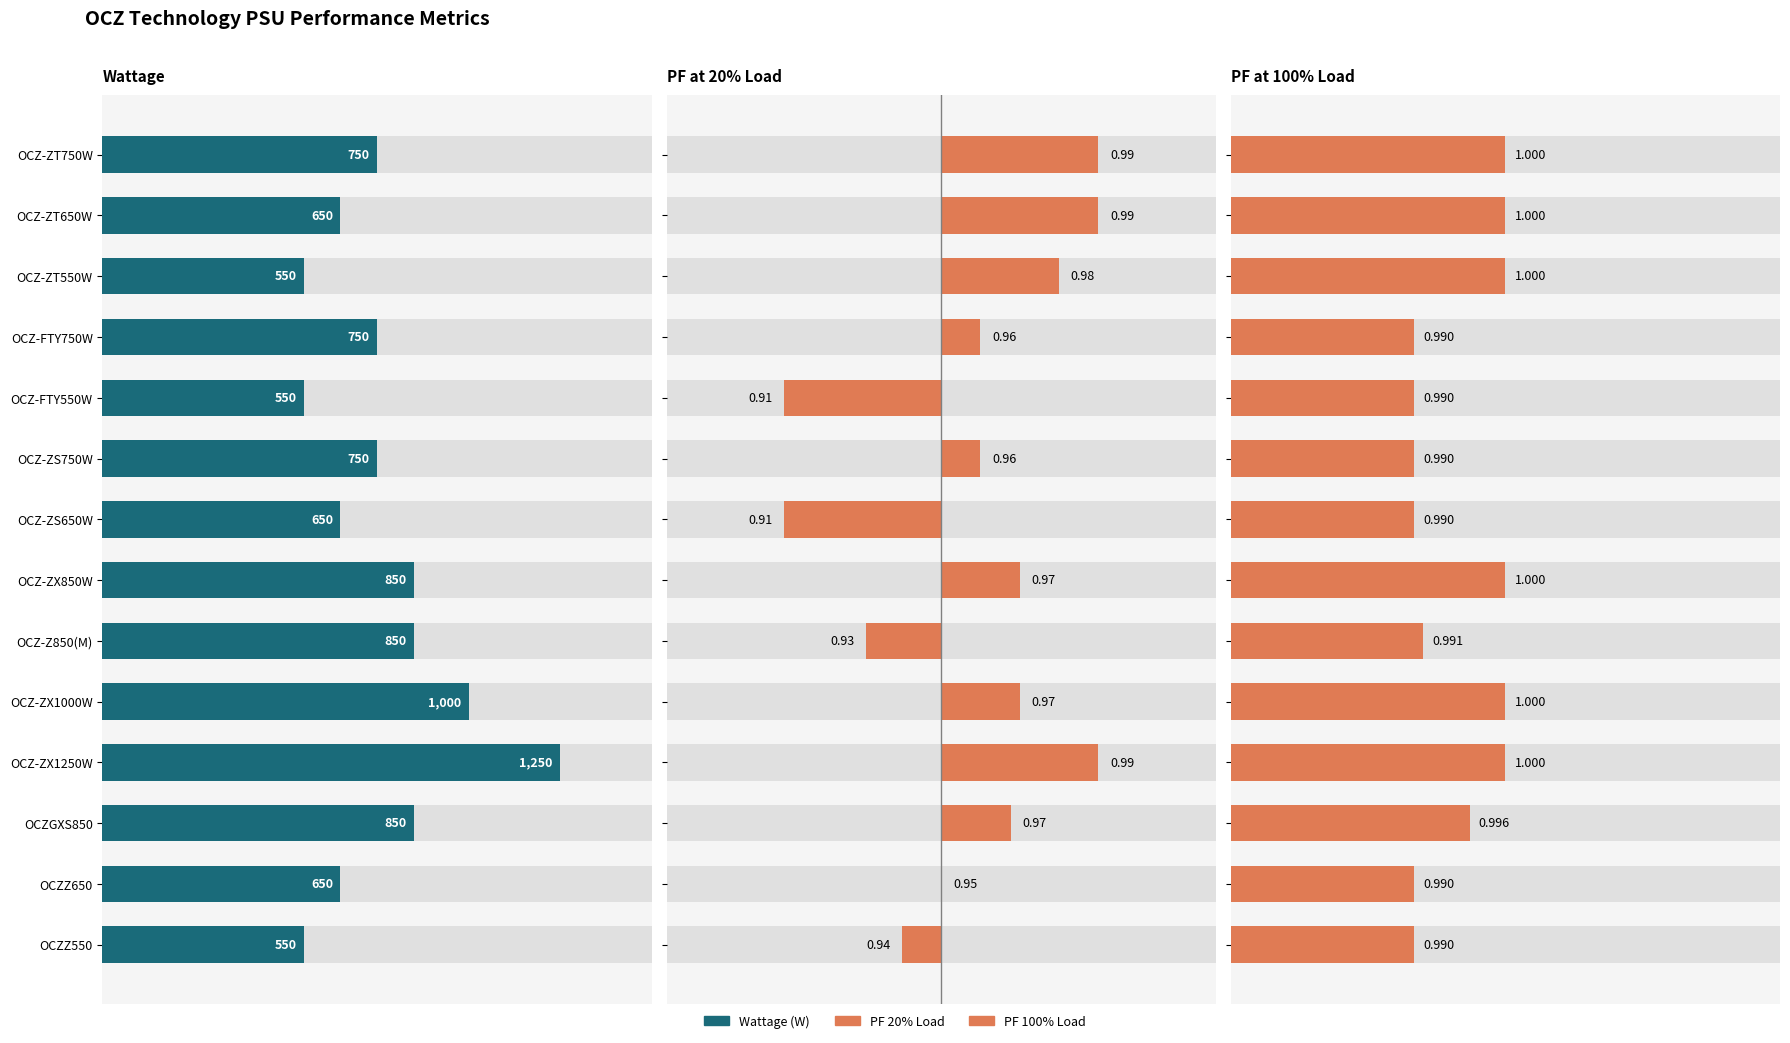

What is the sum of all Wattage values?

10650.0